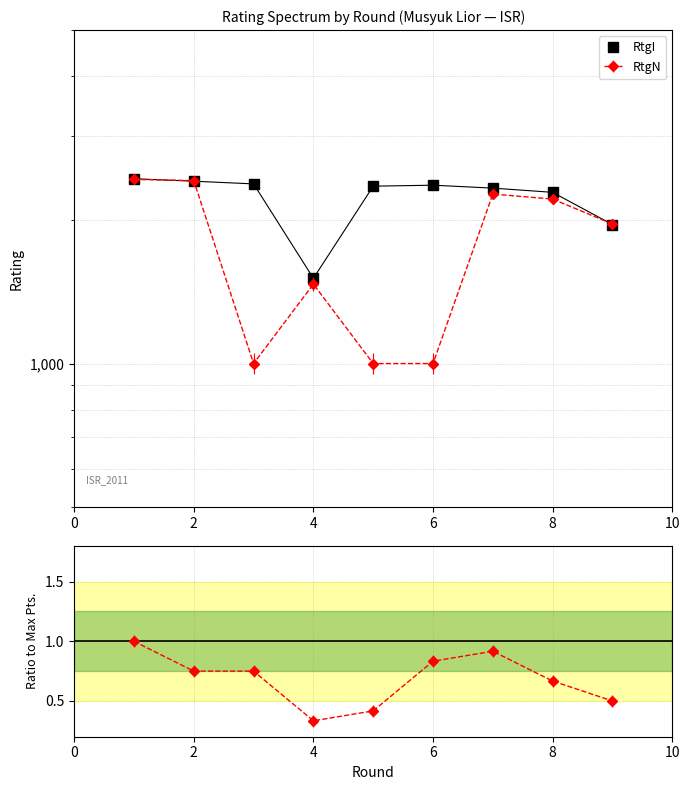

What is the value of the 5th point from the left?

2354